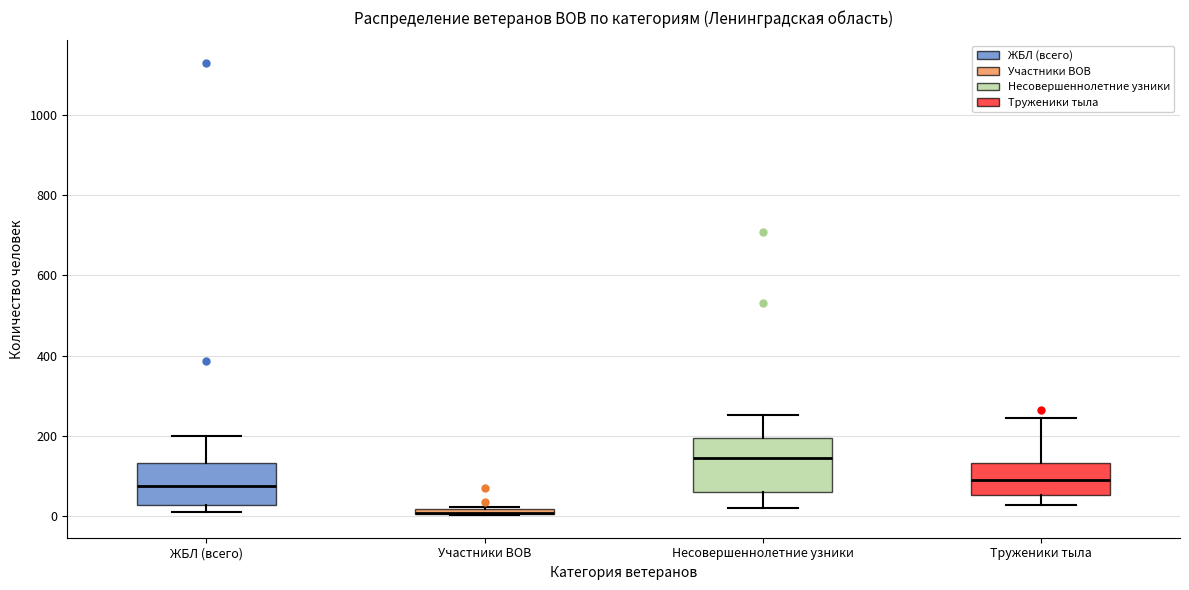

Where does the upper whisker of the box for ЖБЛ (всего) end on the y-axis? The values are not printed on the chart, so give them approximately, as read against the axis.

200